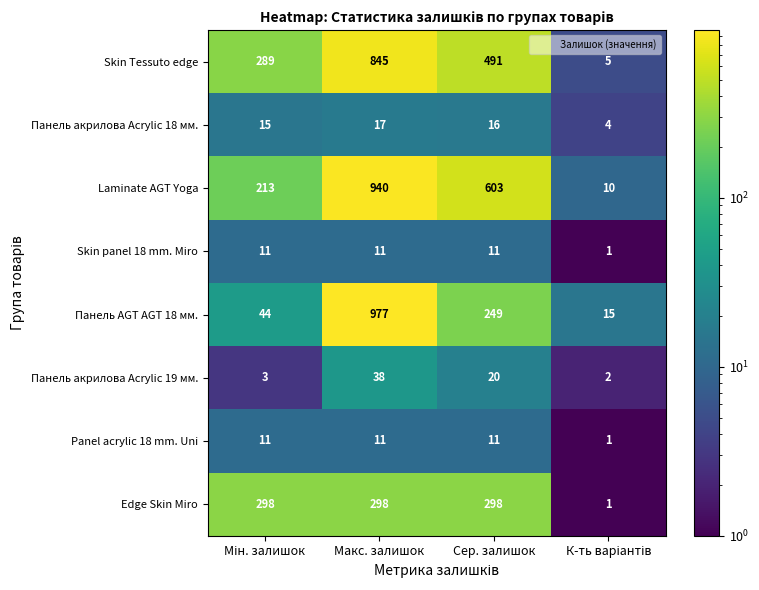

The value of Skin Tessuto edge at Макс. залишок is 845. True or false?

True